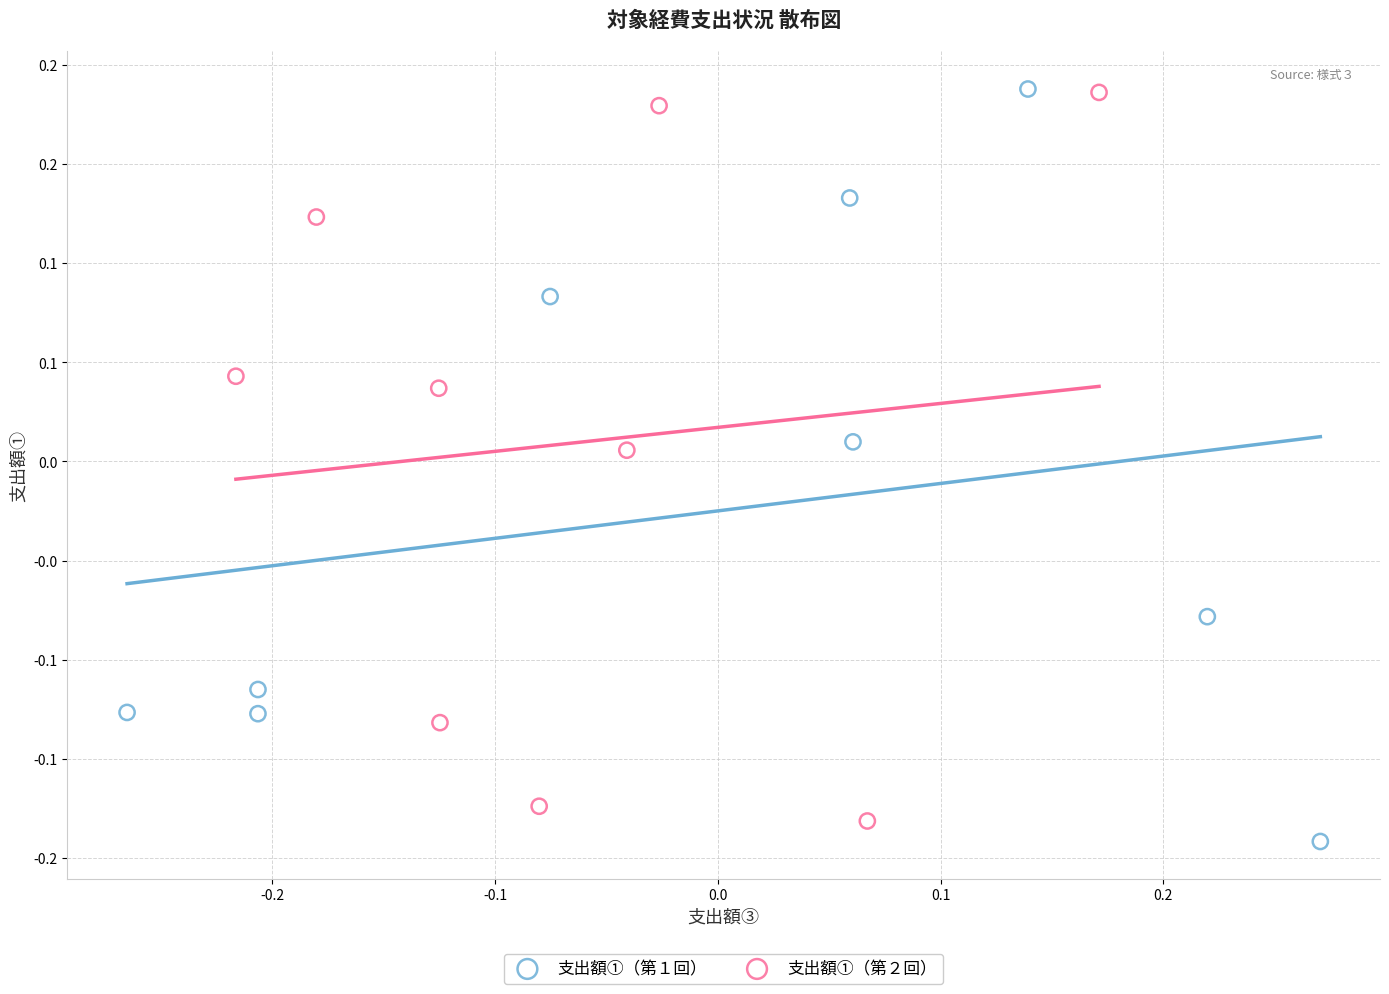

Which series contains the lowest Y value?

支出額①（第１回）